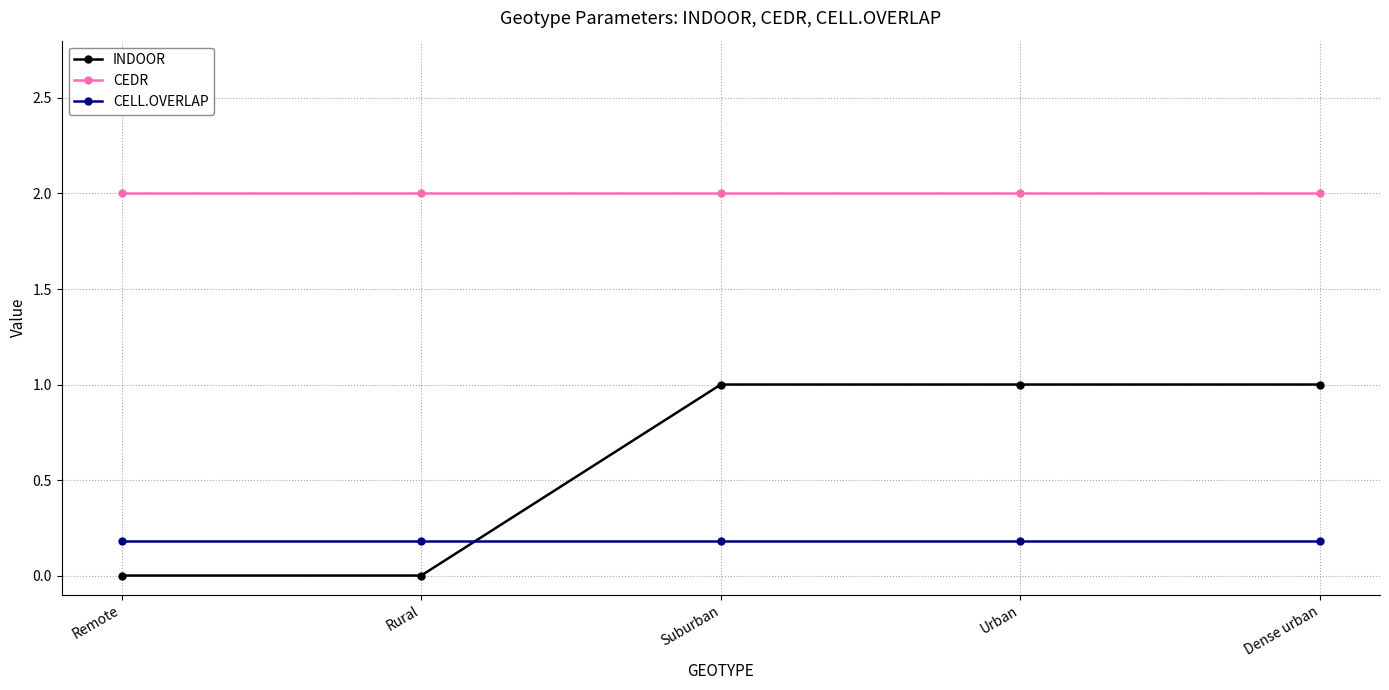

Between Rural and Suburban, which series saw the biggest shift?

INDOOR